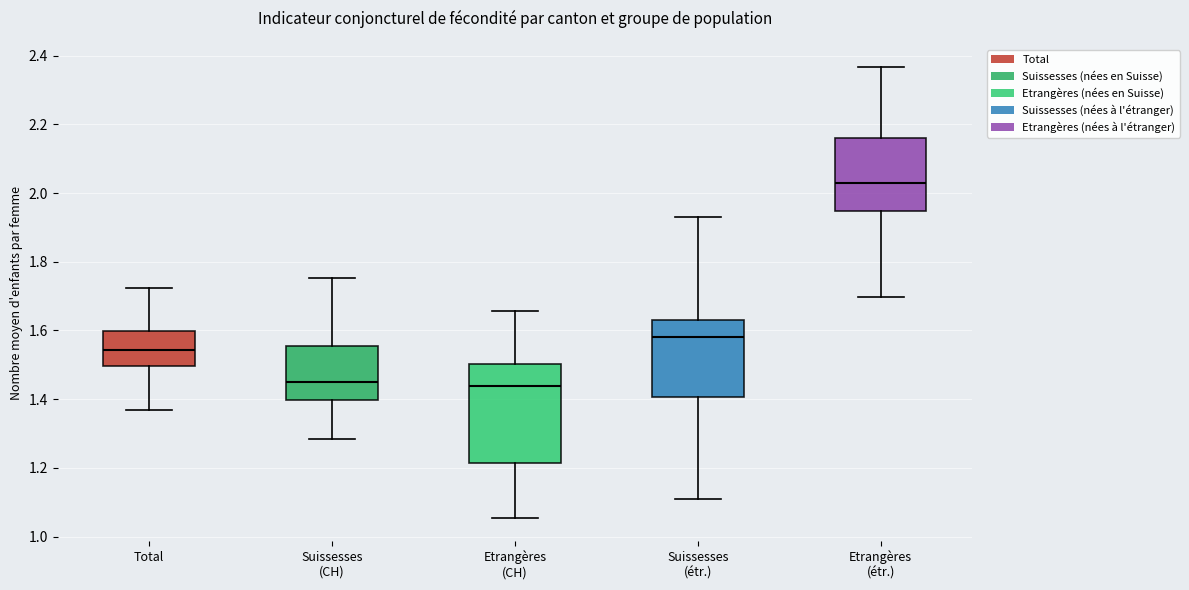

Which box is the tallest, from its lower edge to its upper edge?

Etrangères (CH)